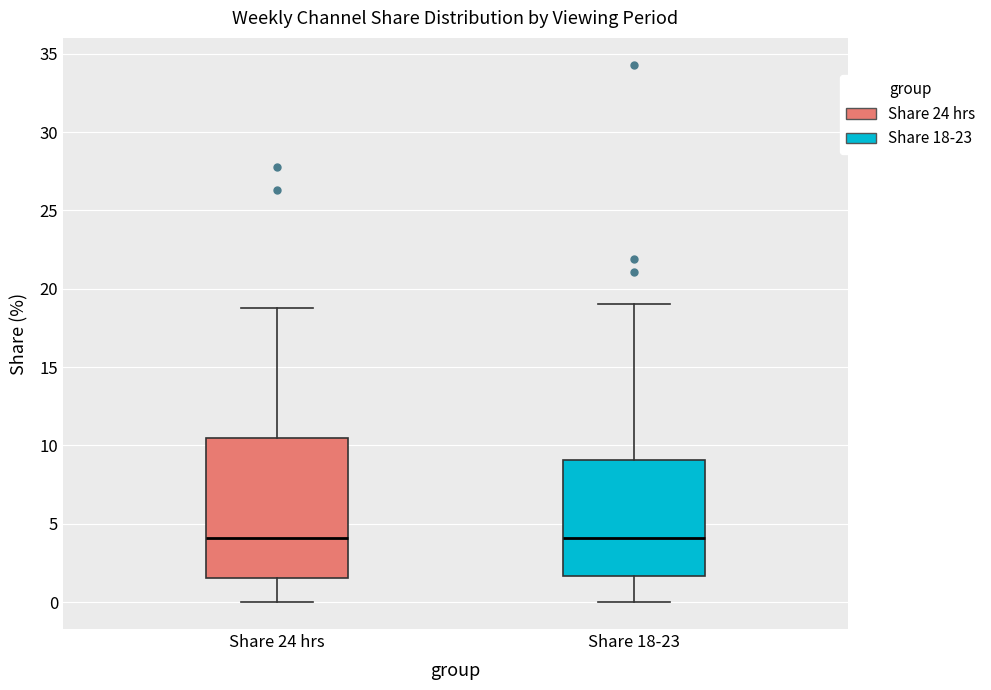

Reading left to right, transcribe this box plot: for each box, give where its median line is, the range the box spans, and where its two whiskers end, as read against the y-axis. The values are not printed on the chart, so give them approximately, as read against the axis.

Share 24 hrs: median 4.0, box 1.5 to 10.5, whiskers 0.0 to 19.0
Share 18-23: median 4.0, box 1.5 to 9.0, whiskers 0.0 to 19.0